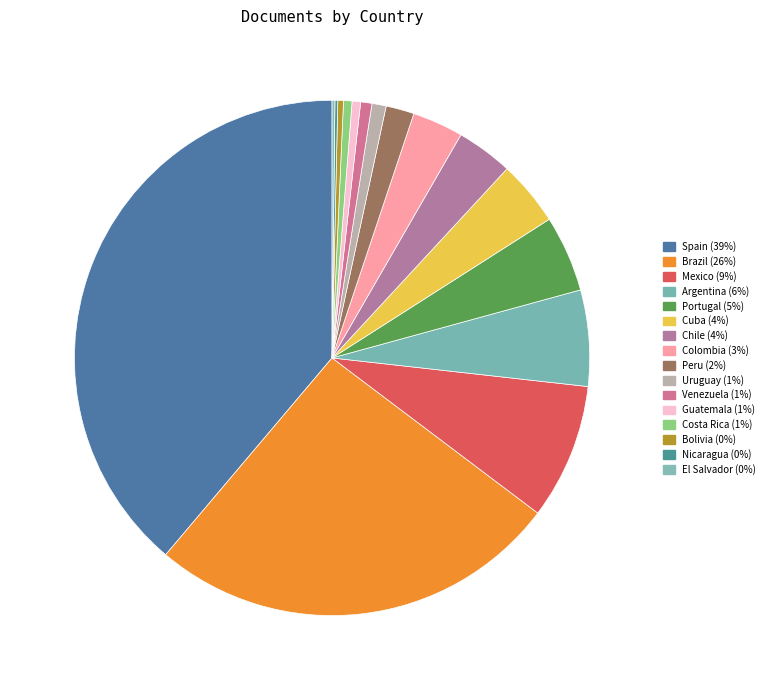

To the nearest percent, what is the combined percentage of Brazil and Chile?

29%